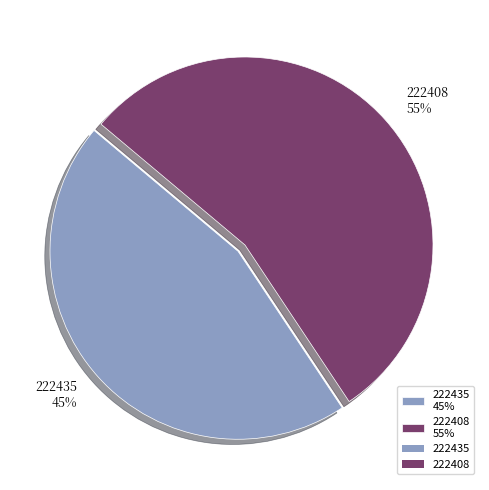

To the nearest percent, what percentage of the pie is 222435?

45%